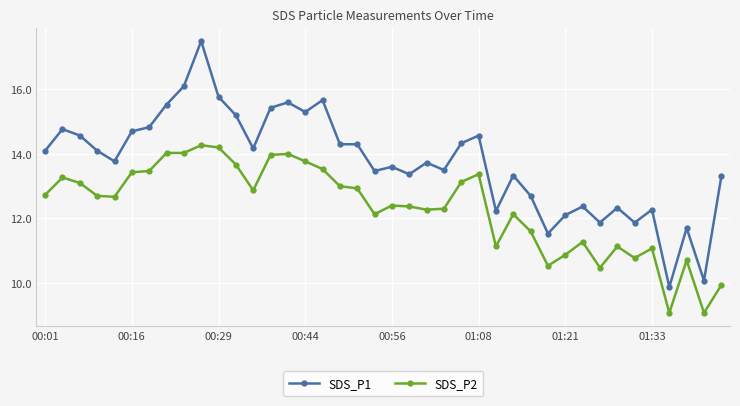

How many lines are shown in the chart?

2